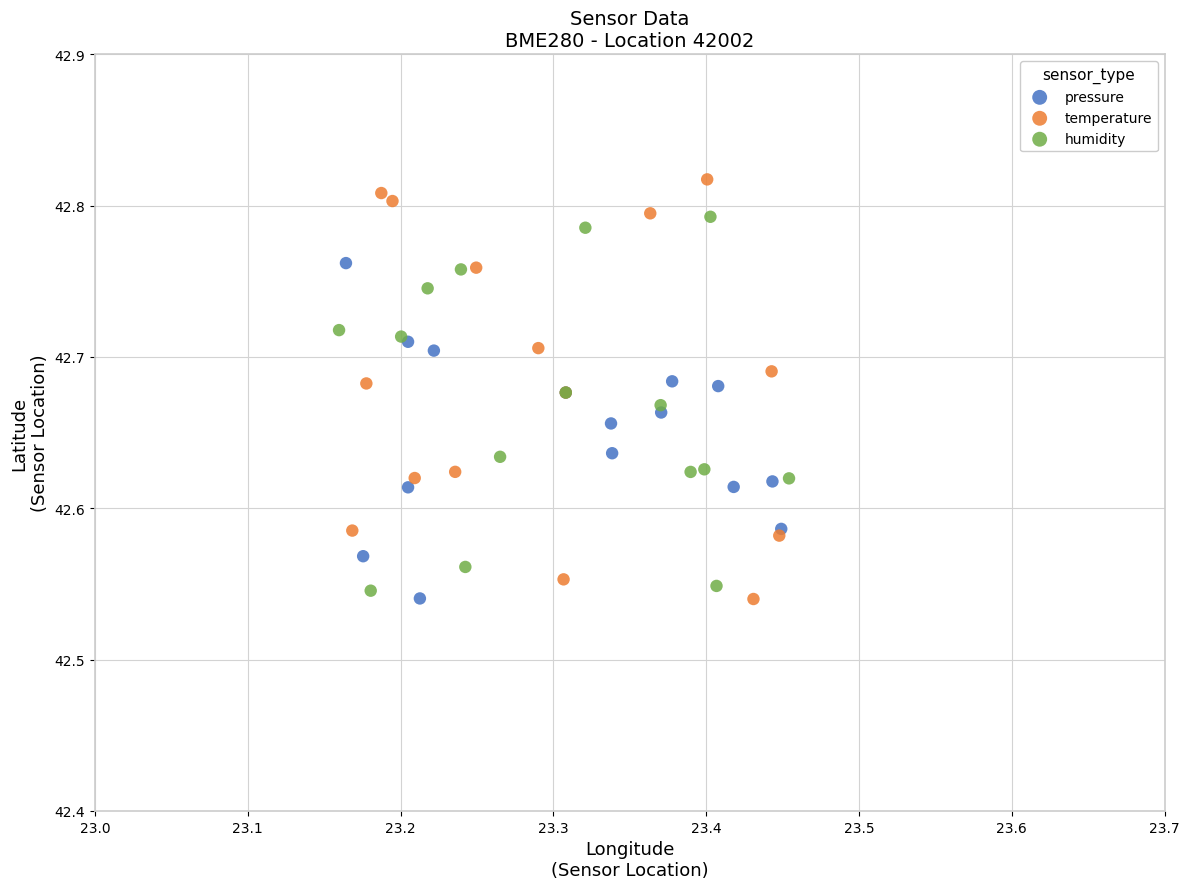

Which series reaches the maximum Y coordinate?

temperature